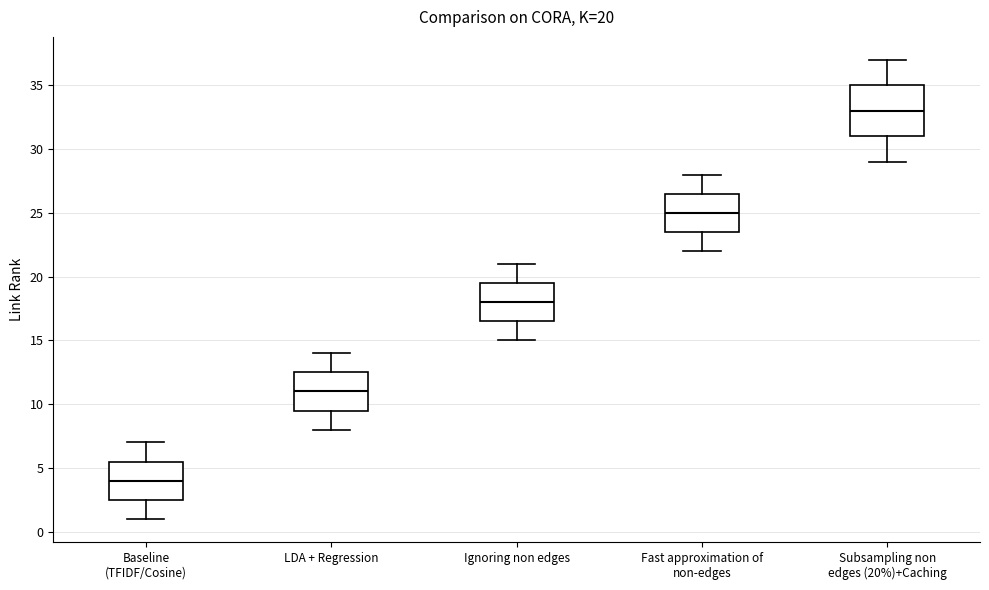

Which box is the tallest, from its lower edge to its upper edge?

Subsampling non edges (20%)+Caching